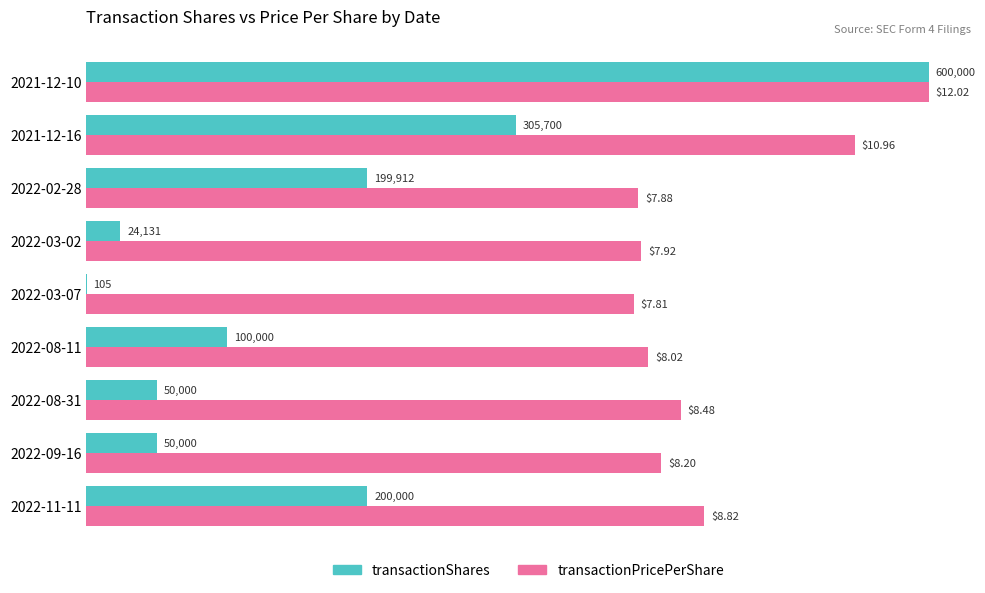

Which series has the largest range (max minus min)?

transactionShares